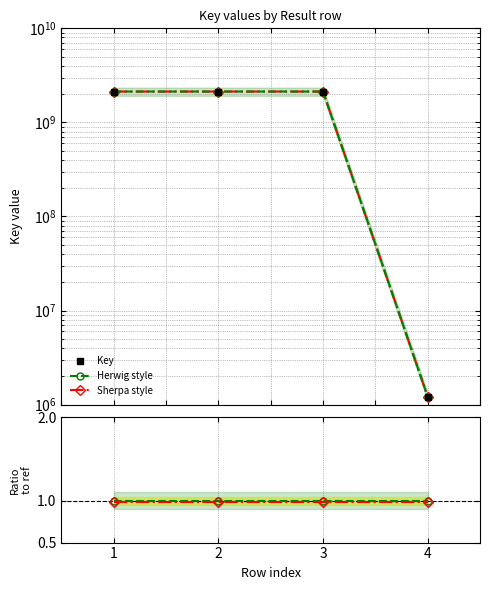

What is the sum of all Sherpa style values?

3.9